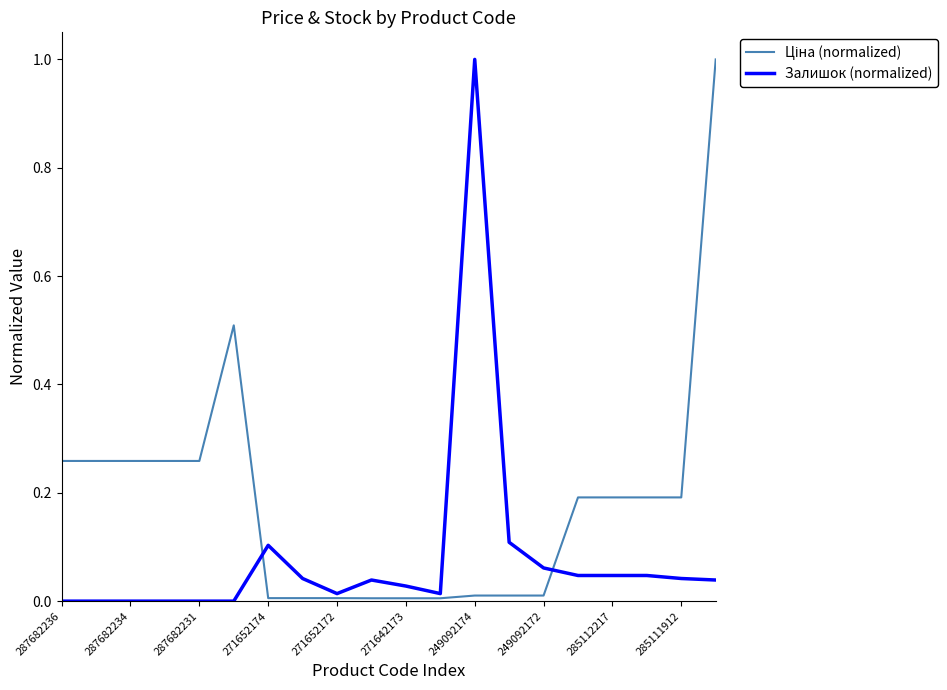

The value of Залишок (normalized) at 287682236 is 0.0. True or false?

True